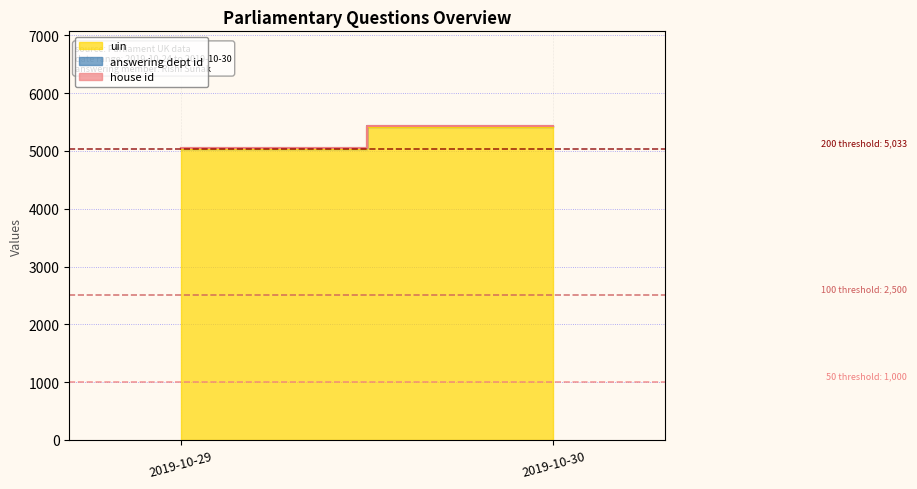

Rank the series by their maximum value, from lowest to highest.

house id, answering dept id, uin